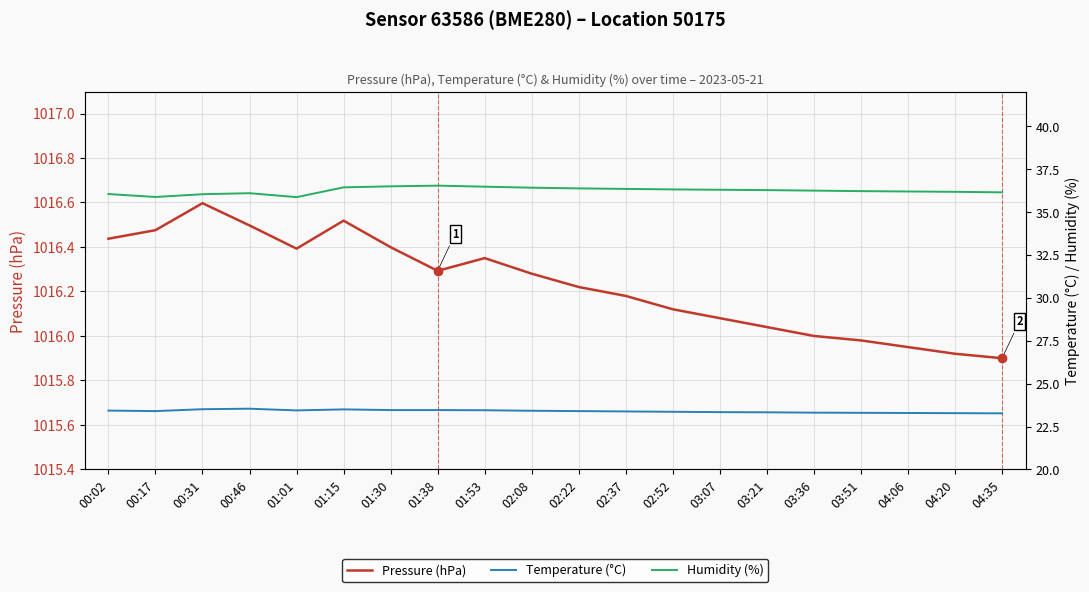

Reading left to right, transcribe all the data shown in this chart.

Pressure (hPa): 00:02=1016.4	00:17=1016.5	00:31=1016.6	00:46=1016.5	01:01=1016.4	01:15=1016.5	01:30=1016.4	01:38=1016.3	01:53=1016.4	02:08=1016.3	02:22=1016.2	02:37=1016.2	02:52=1016.1	03:07=1016.1	03:21=1016.0	03:36=1016.0	03:51=1016.0	04:06=1016.0	04:20=1015.9	04:35=1015.9
Temperature (°C): 00:02=23.4	00:17=23.4	00:31=23.5	00:46=23.5	01:01=23.4	01:15=23.5	01:30=23.5	01:38=23.5	01:53=23.4	02:08=23.4	02:22=23.4	02:37=23.4	02:52=23.4	03:07=23.3	03:21=23.3	03:36=23.3	03:51=23.3	04:06=23.3	04:20=23.3	04:35=23.3
Humidity (%): 00:02=36.0	00:17=35.9	00:31=36.0	00:46=36.1	01:01=35.9	01:15=36.4	01:30=36.5	01:38=36.5	01:53=36.5	02:08=36.4	02:22=36.4	02:37=36.4	02:52=36.3	03:07=36.3	03:21=36.3	03:36=36.2	03:51=36.2	04:06=36.2	04:20=36.2	04:35=36.1